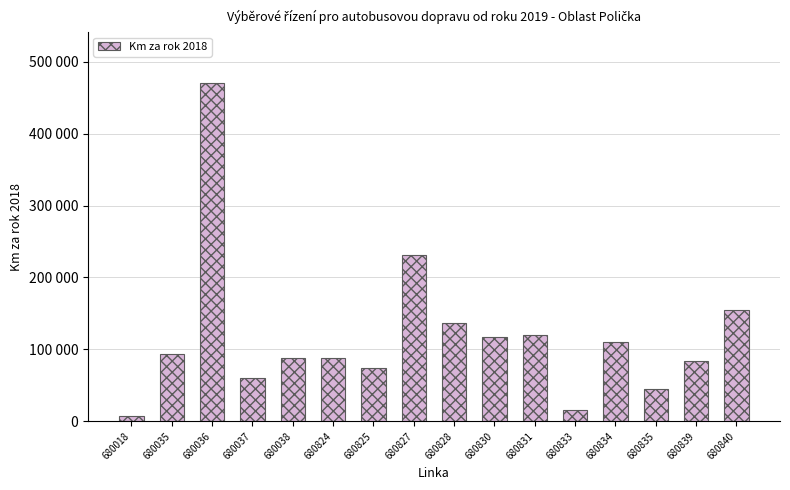

What is the difference between the maximum and minimum values?

463576